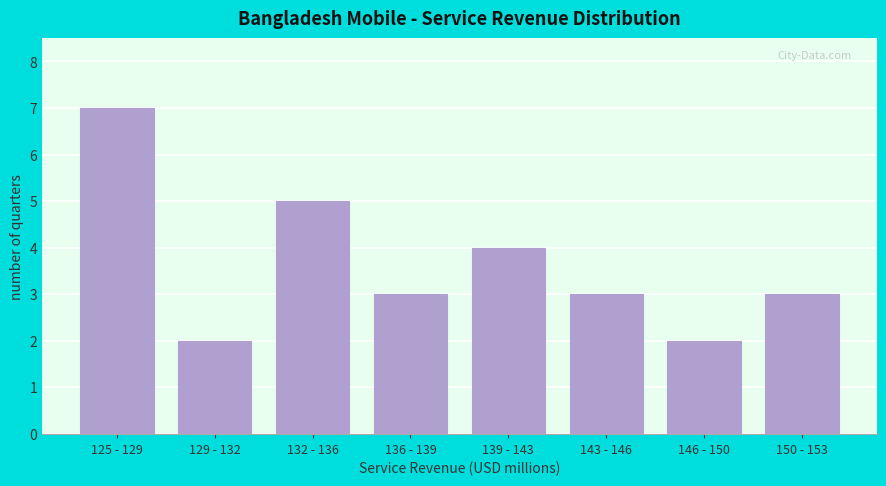

Reading left to right, transcribe all the data shown in this chart.

125 - 129=7	129 - 132=2	132 - 136=5	136 - 139=3	139 - 143=4	143 - 146=3	146 - 150=2	150 - 153=3